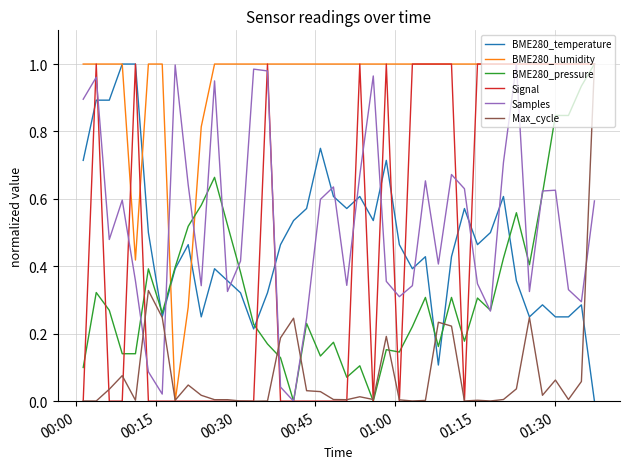

Which series has the largest total across all categories?

BME280_humidity